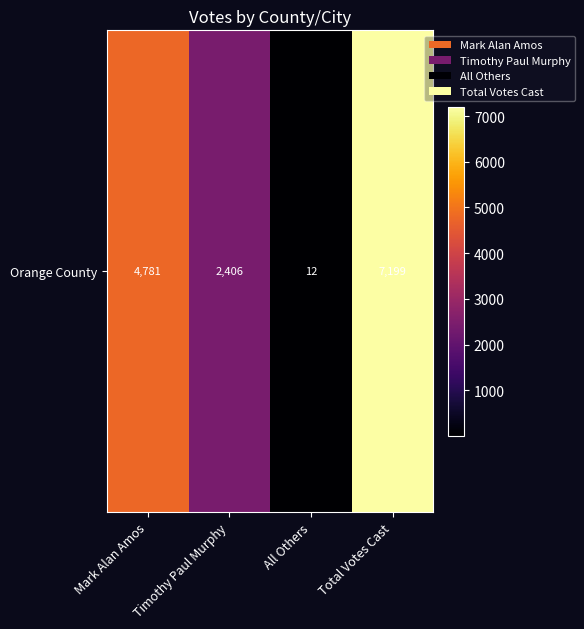

True or false: the data shows 12 at All Others.

True